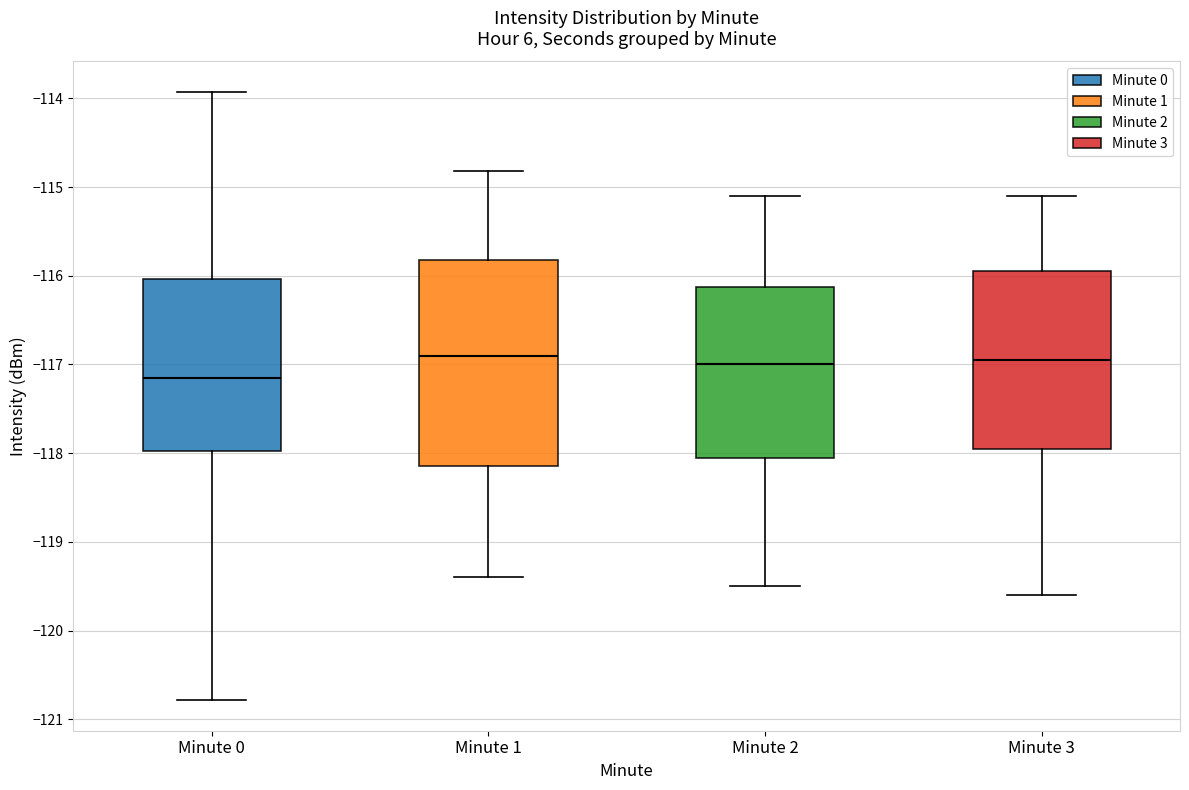

Where does the median line of the box for Minute 3 sit on the y-axis? The values are not printed on the chart, so give them approximately, as read against the axis.

-116.9